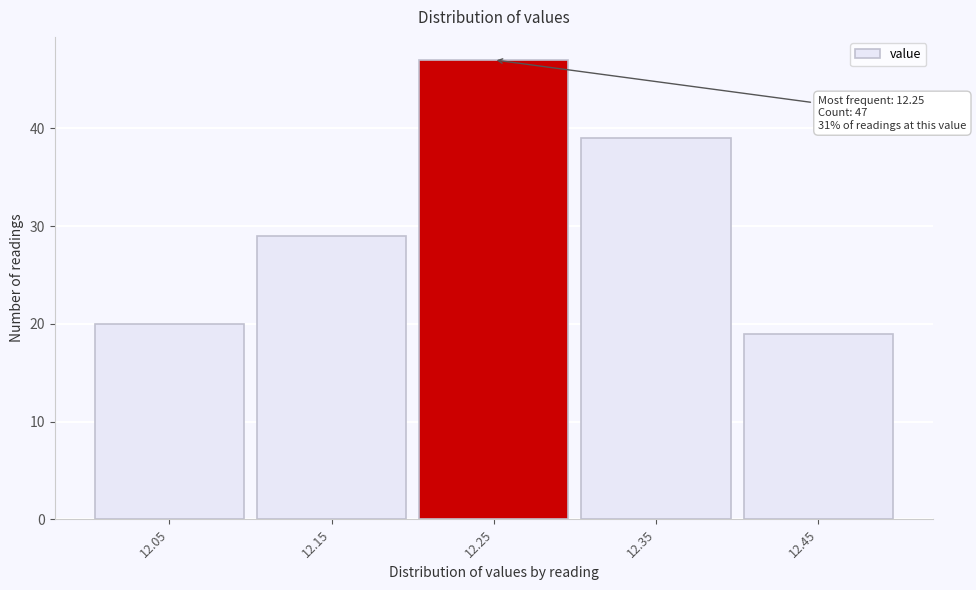

Reading left to right, list all the values displayed in this chart.

20	29	47	39	19